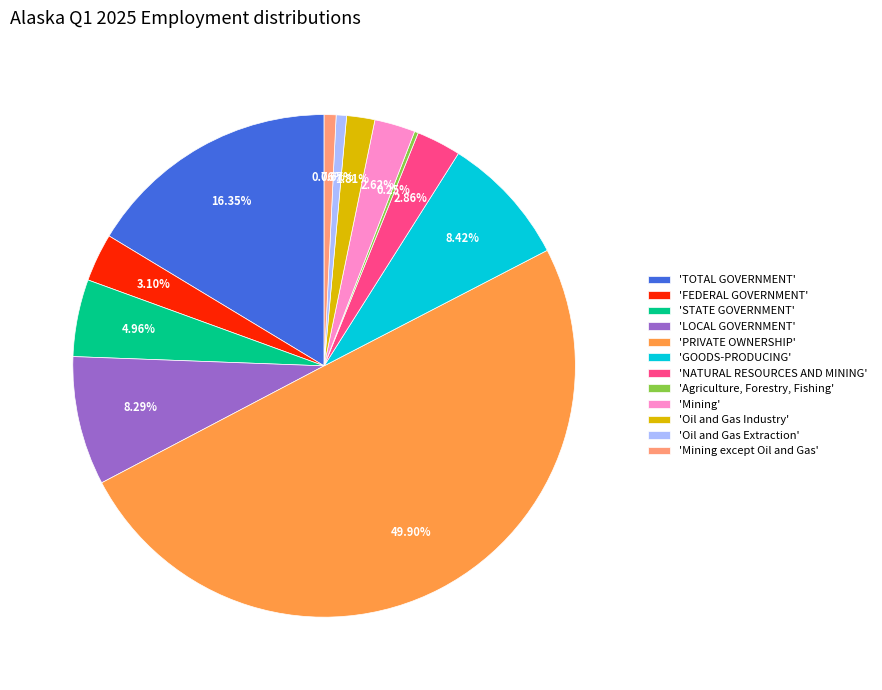

Does 'Mining' represent more than half of the total?

No